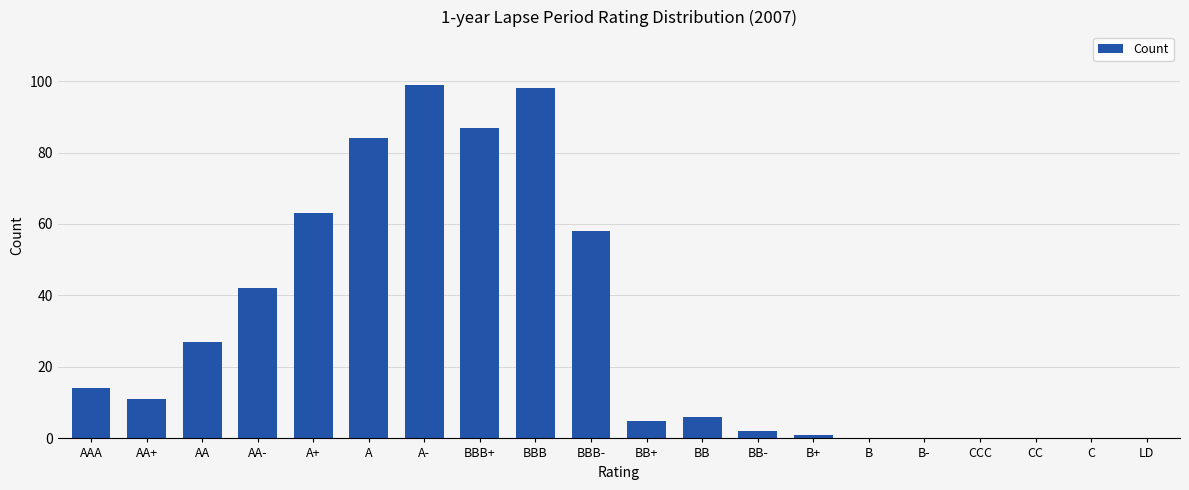

Are the bars horizontal?

No